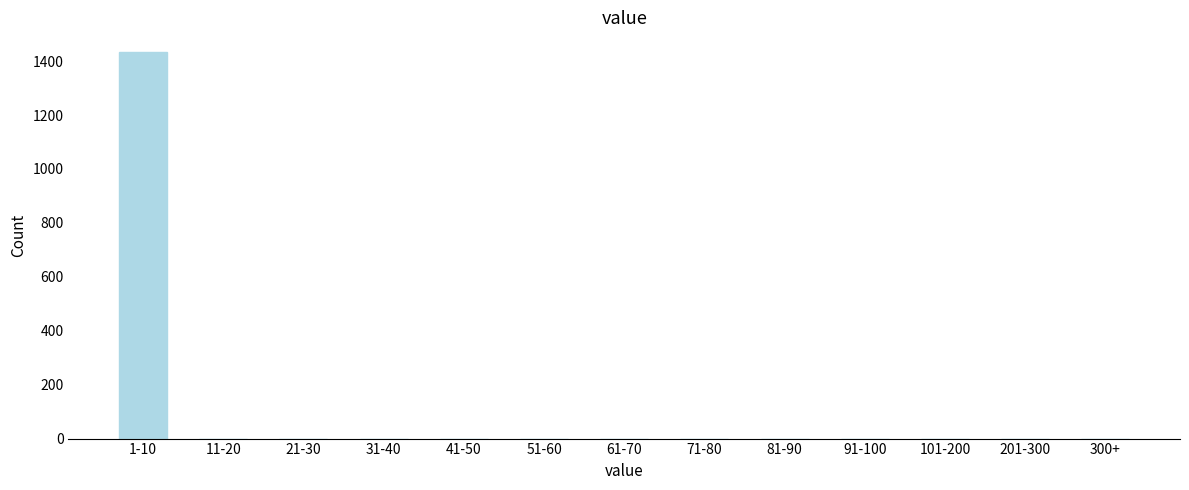

Reading left to right, list all the values displayed in this chart.

1-10=1435	11-20=0	21-30=0	31-40=0	41-50=0	51-60=0	61-70=0	71-80=0	81-90=0	91-100=0	101-200=0	201-300=0	300+=0